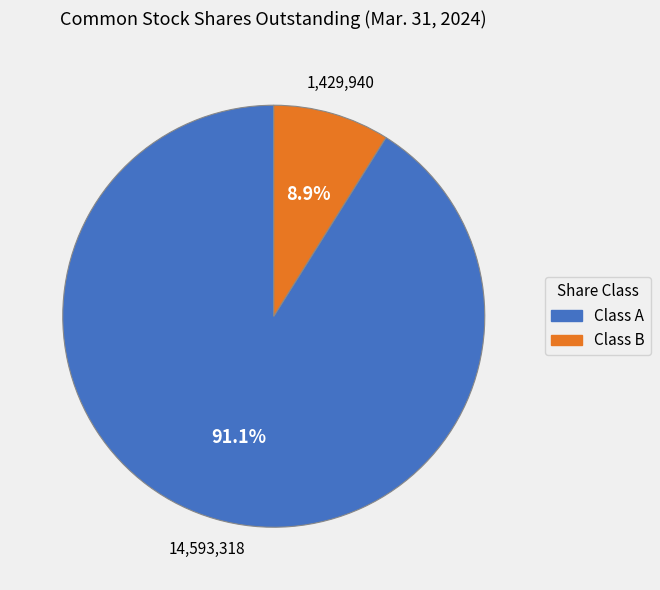

Does any single category account for the majority?

Yes